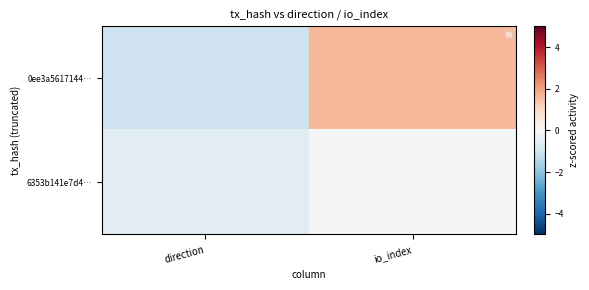

At which category is the sum across all series the highest?

io_index